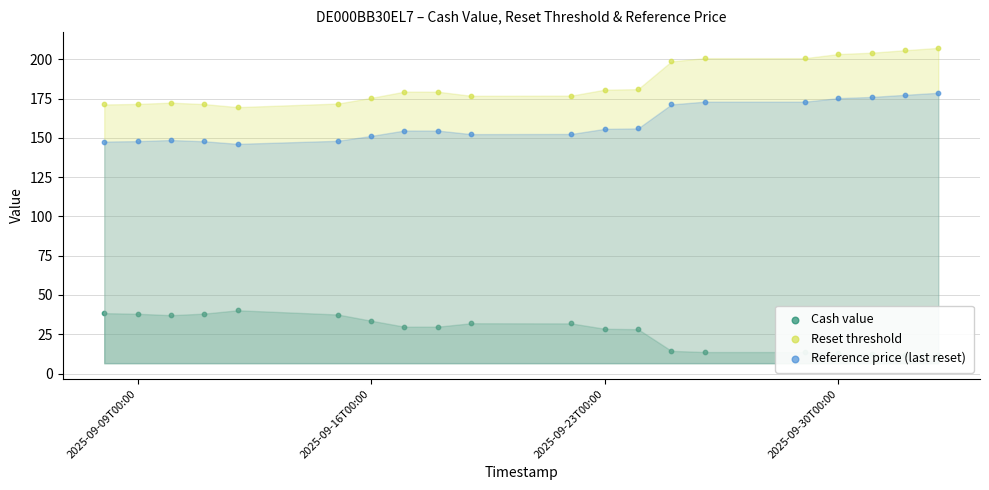

Which series reaches the minimum Y coordinate?

Cash value